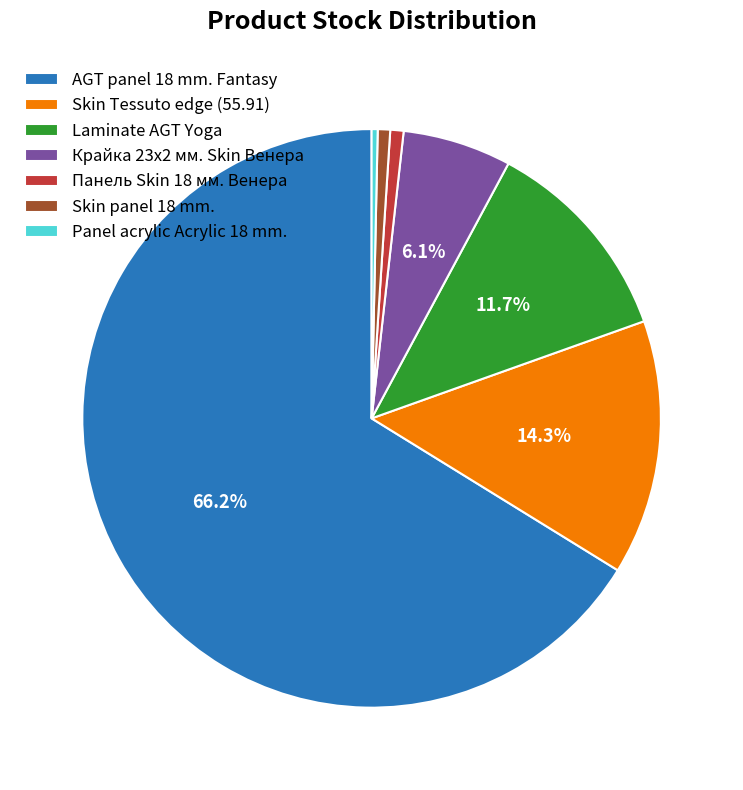

Approximately how many times larger is the value at Laminate AGT Yoga compared to Skin Tessuto edge (55.91)?

0.8